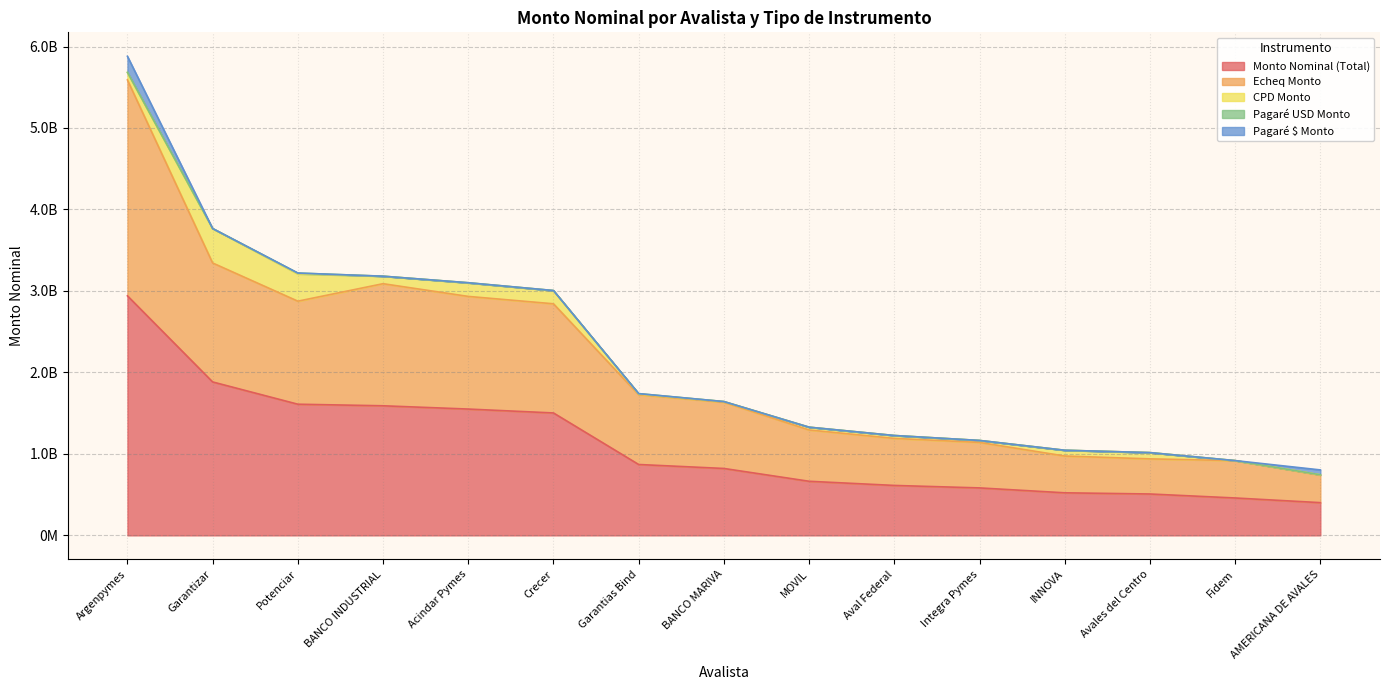

Reading left to right, what are all the values shown in this chart?

Monto Nominal (Total): 2940083643.3	1883095029.8	1609774490.1	1590524602.3	1550295955.4	1502572481.9	869918446.7	821192699.0	663946301.5	612879059.2	582561136.7	522399903.2	507906526.7	458890446.5	401674826.4
Echeq Monto: 2649989179.4	1460134547.2	1264701701.3	1498478142.2	1382621581.1	1339771952.3	856462122.0	812690699.0	629664600.6	577276248.8	558219613.5	451438420.0	431017827.7	458427446.5	337500000.0
CPD Monto: 89664179.9	422256223.6	335201714.9	92046460.2	166198960.9	161838028.6	8506324.7	8302000.0	34281700.9	35552810.4	24163523.2	70665483.2	76832699.0	0.0	3700000.0
Pagaré USD Monto: 3930284.0	704259.0	9871073.9	0.0	1475413.4	962501.0	4950000.0	200000.0	0.0	50000.0	178000.0	296000.0	56000.0	463000.0	474826.4
Pagaré $ Monto: 196500000.0	0.0	0.0	0.0	0.0	0.0	0.0	0.0	0.0	0.0	0.0	0.0	0.0	0.0	60000000.0